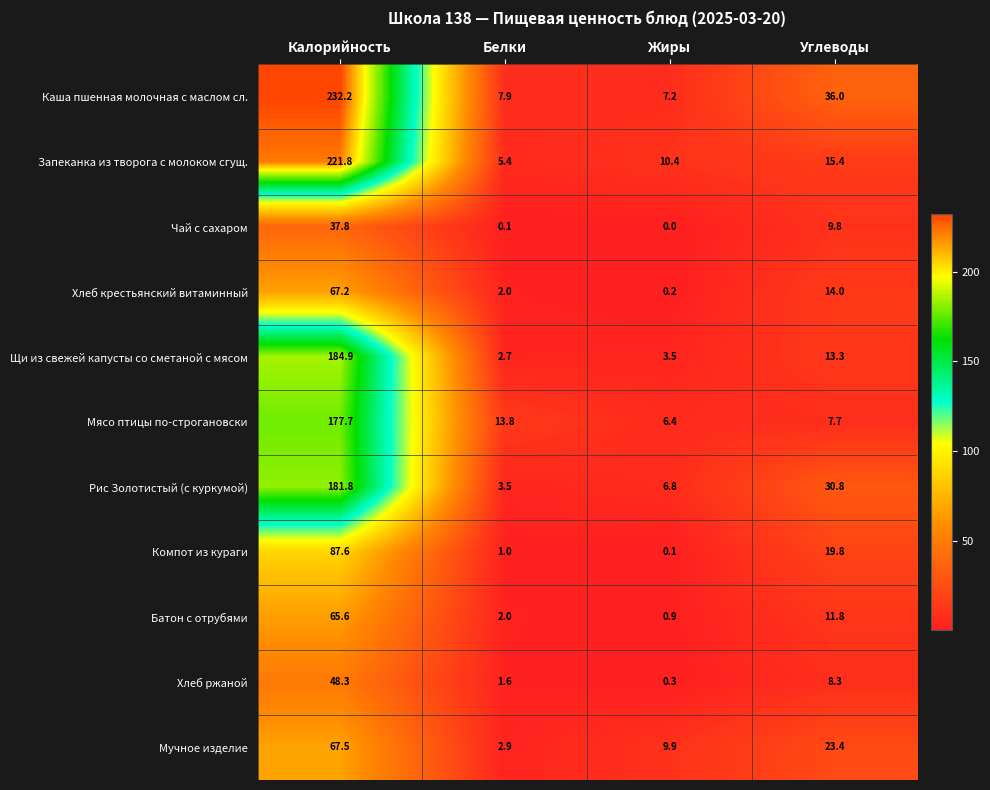

What is the total value across all series at Белки?

42.9